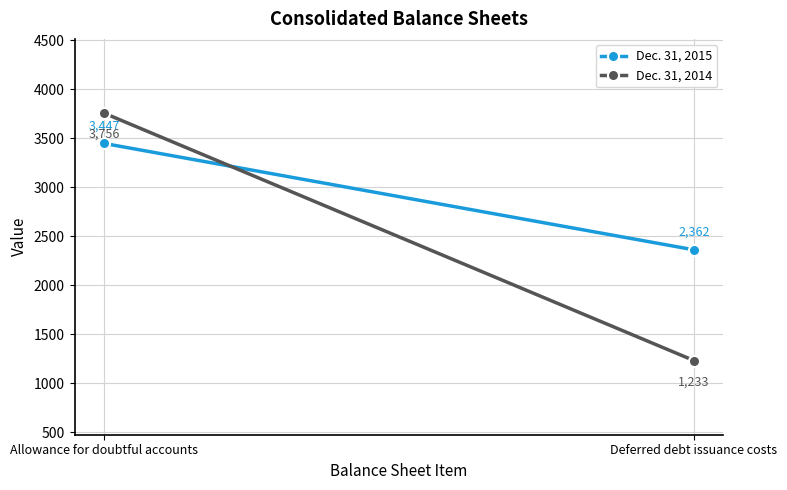

What position from the left is Deferred debt issuance costs?

2